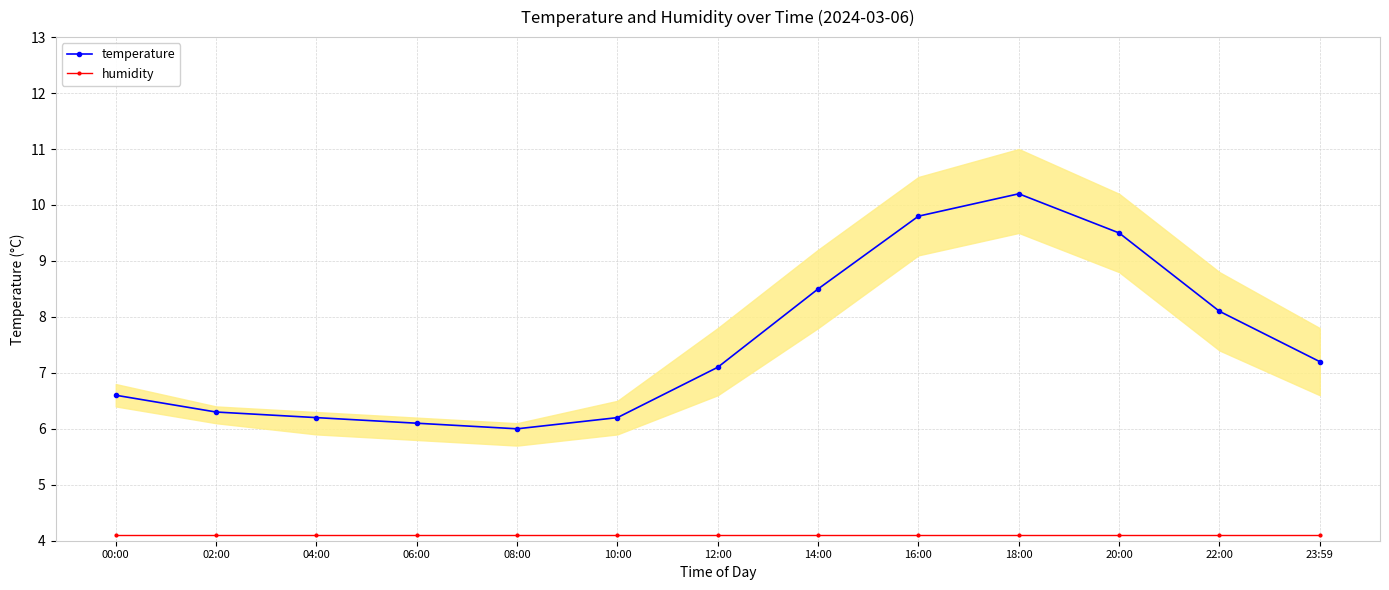

How many lines are shown in the chart?

2